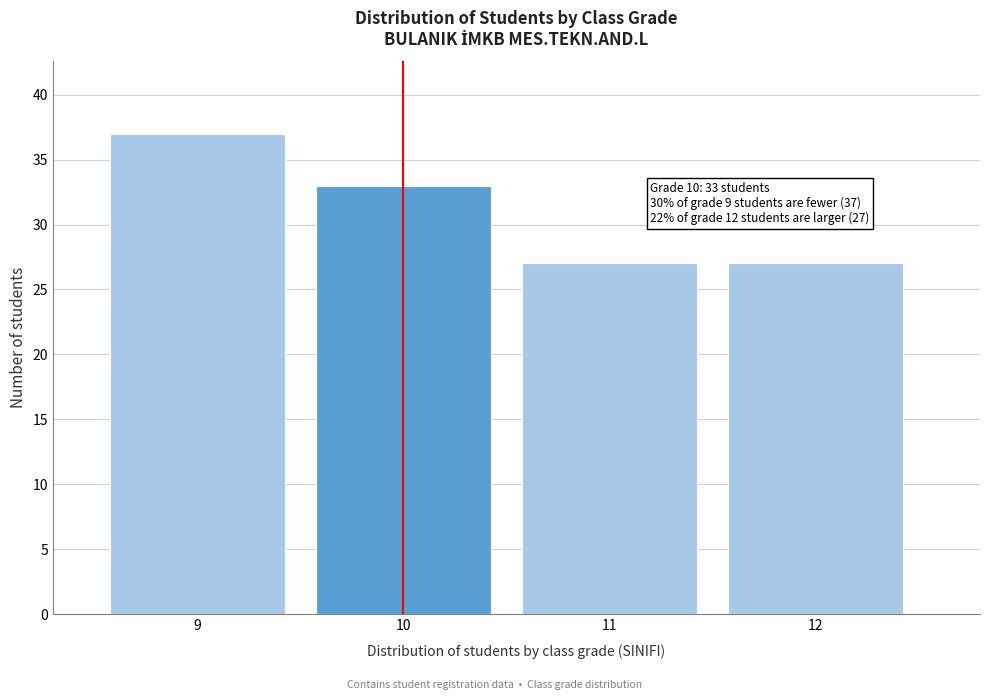

Reading left to right, transcribe all the data shown in this chart.

37	33	27	27